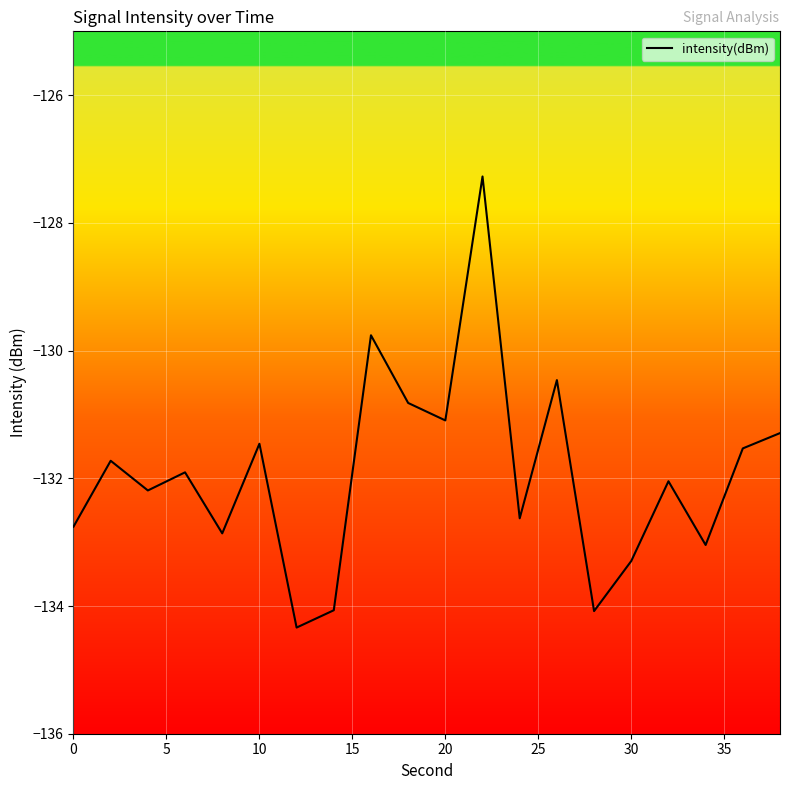

What is the average value?

-131.9